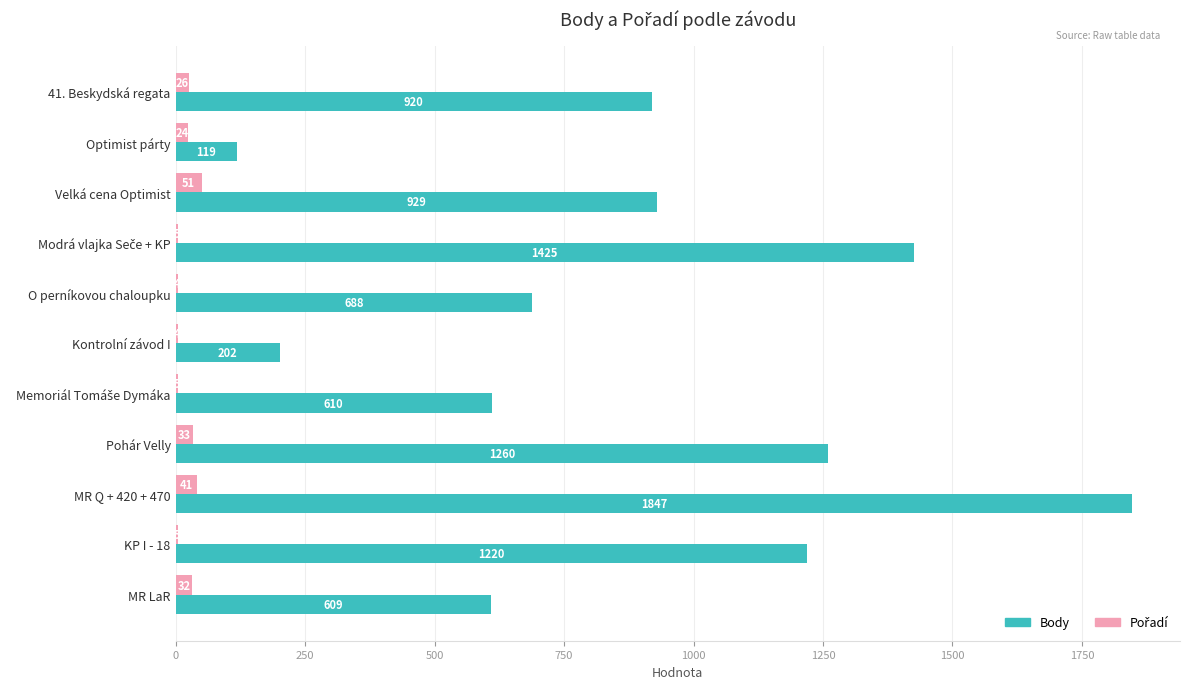

Read the Body value at Pohár Velly, to the nearest 10.

1260